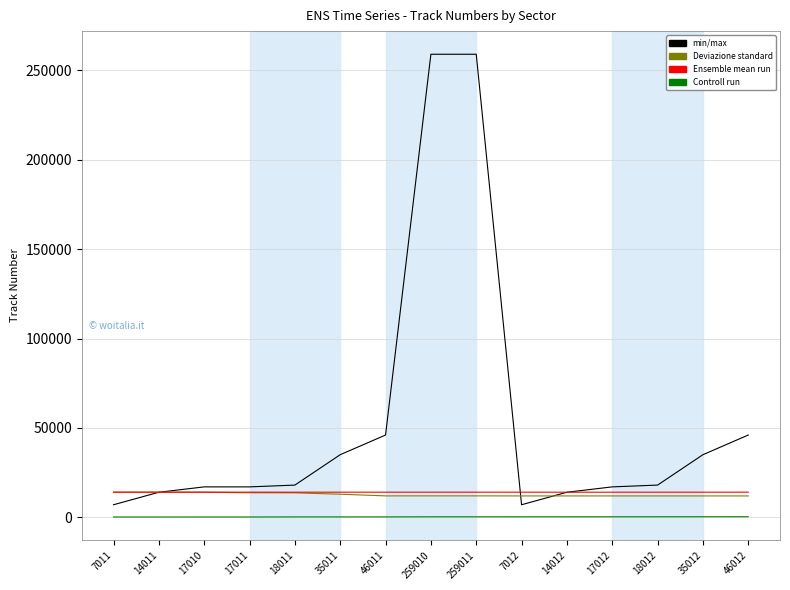

At 17012, list the series in order from largest to smallest.

ביטוח, פנסיה, גמל, קרן